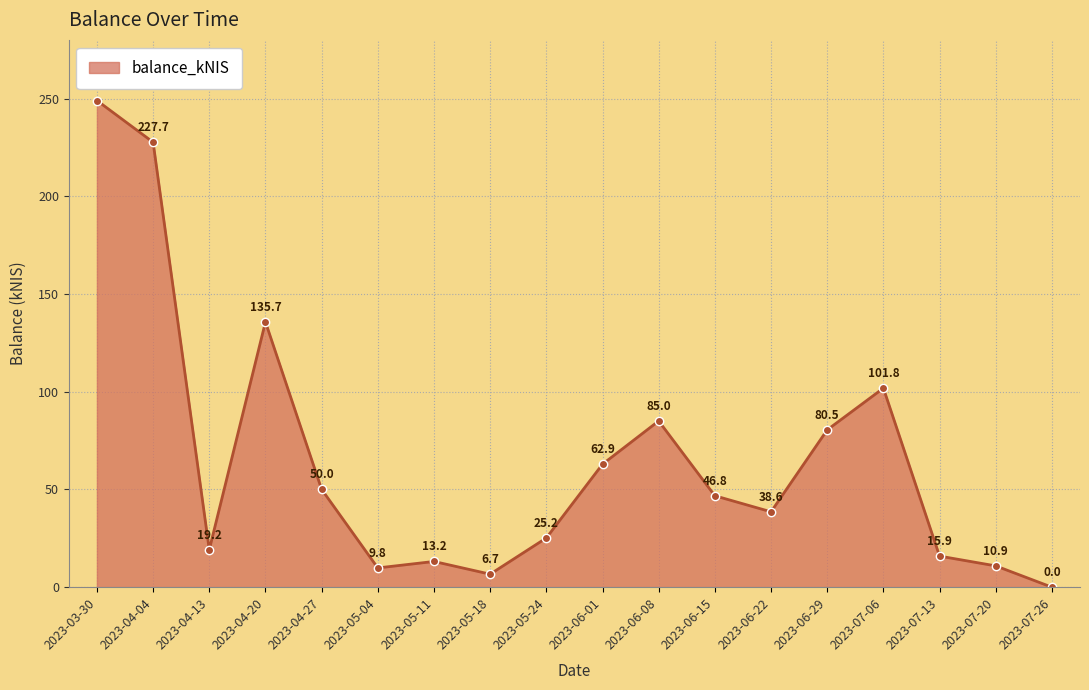

Count the number of categories in the chart.

18